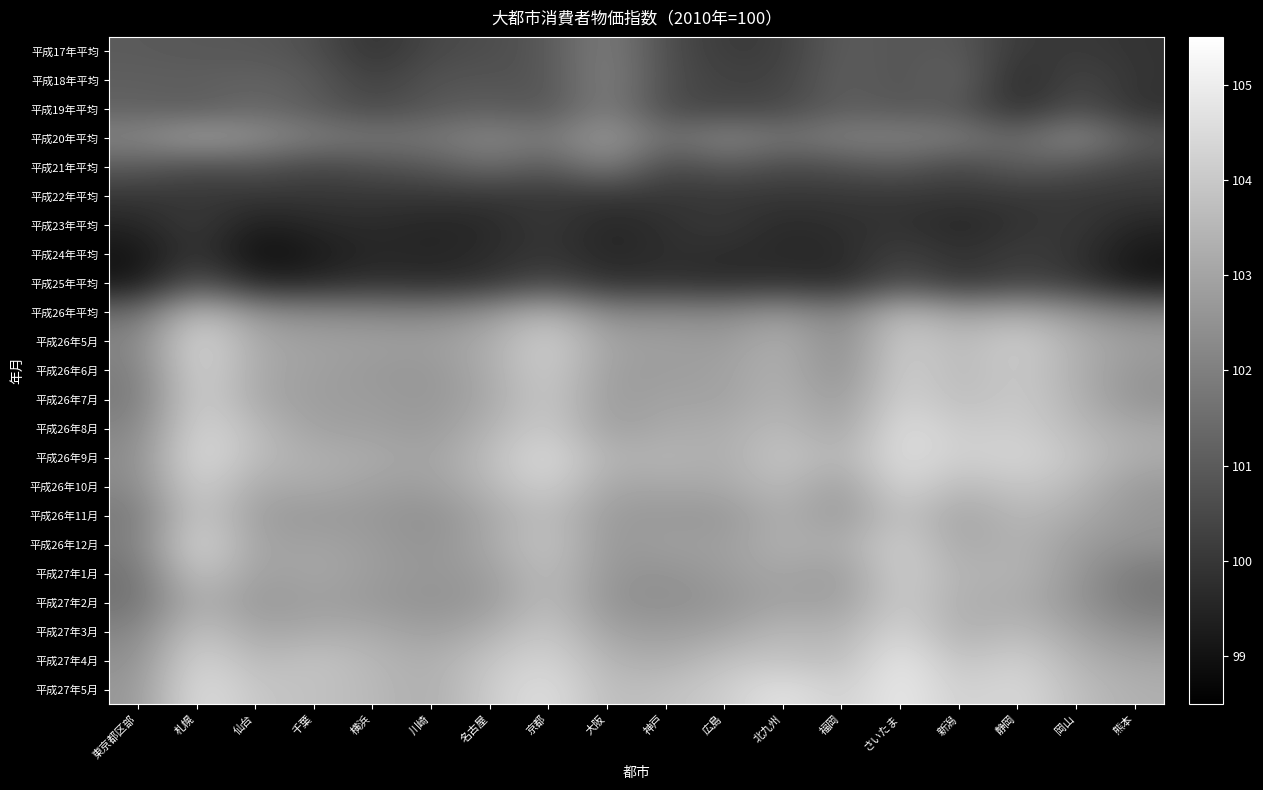

How many distinct data groups are displayed?

23